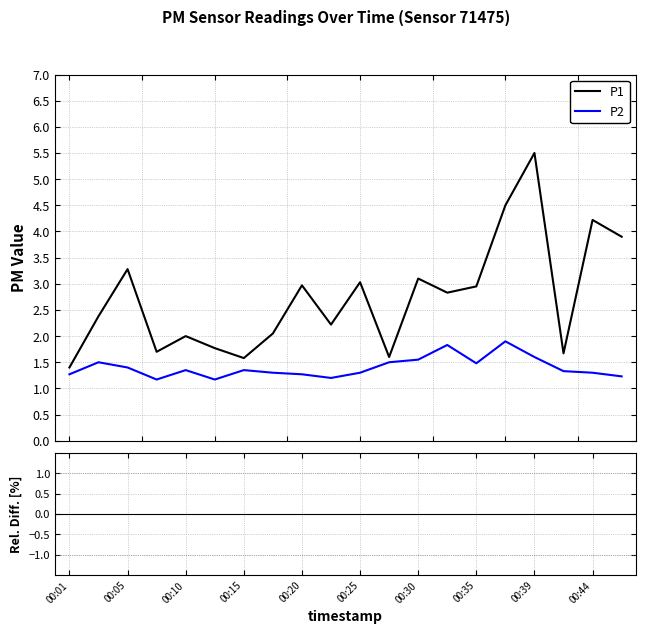

True or false: P2 and P2 rel. diff. intersect in this chart.

False